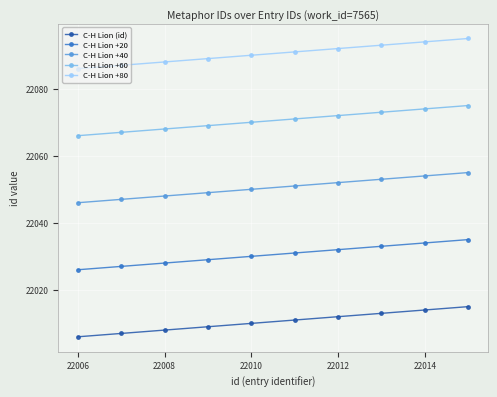

What is the lowest value of the C-H Lion +40 series?

22046